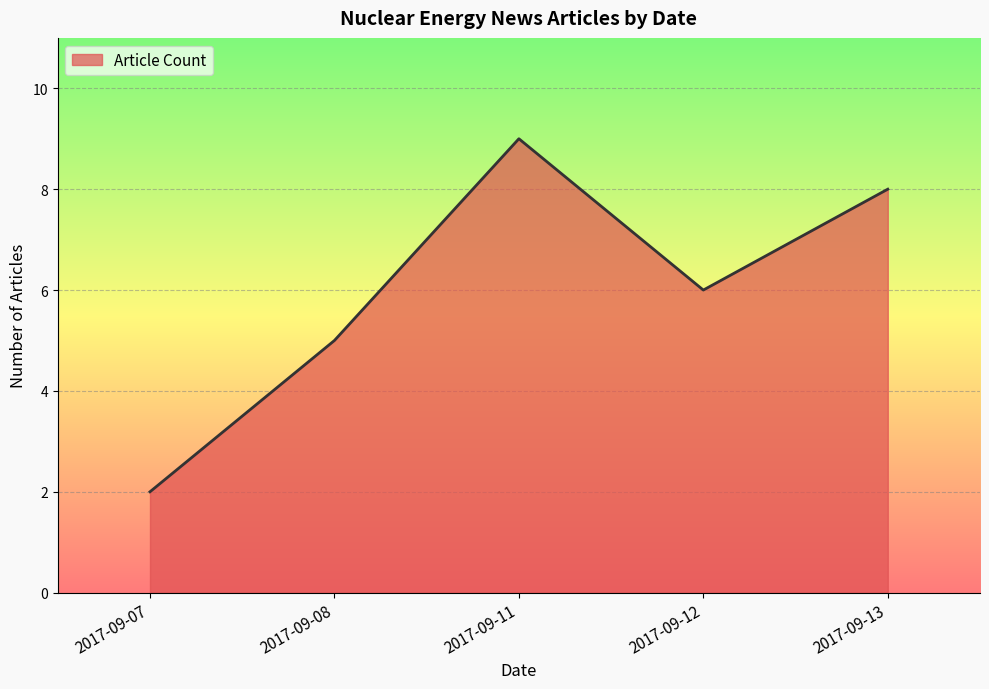

The value at 2017-09-11 is 14. True or false?

False